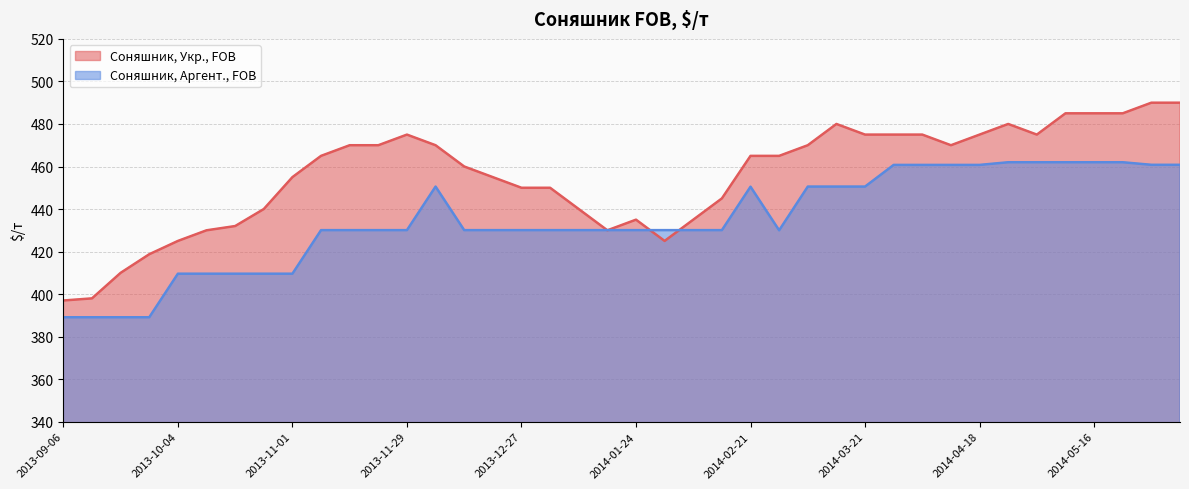

How many lines are shown in the chart?

2